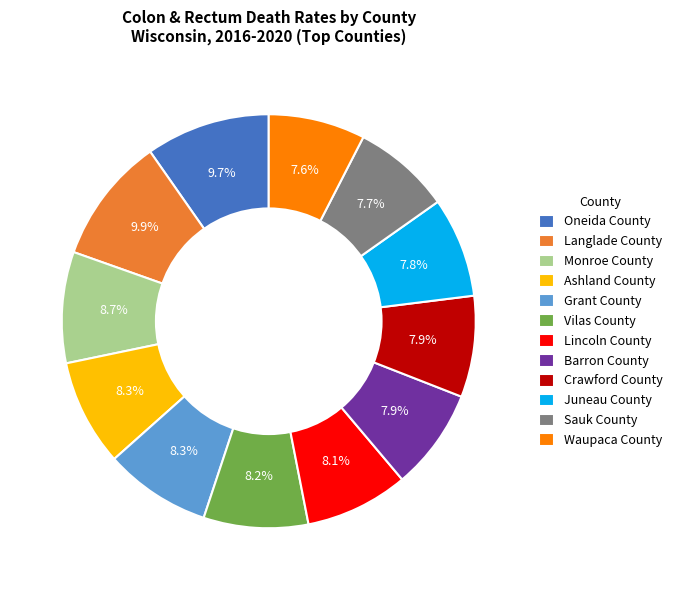

Is Vilas County the majority of the pie?

No